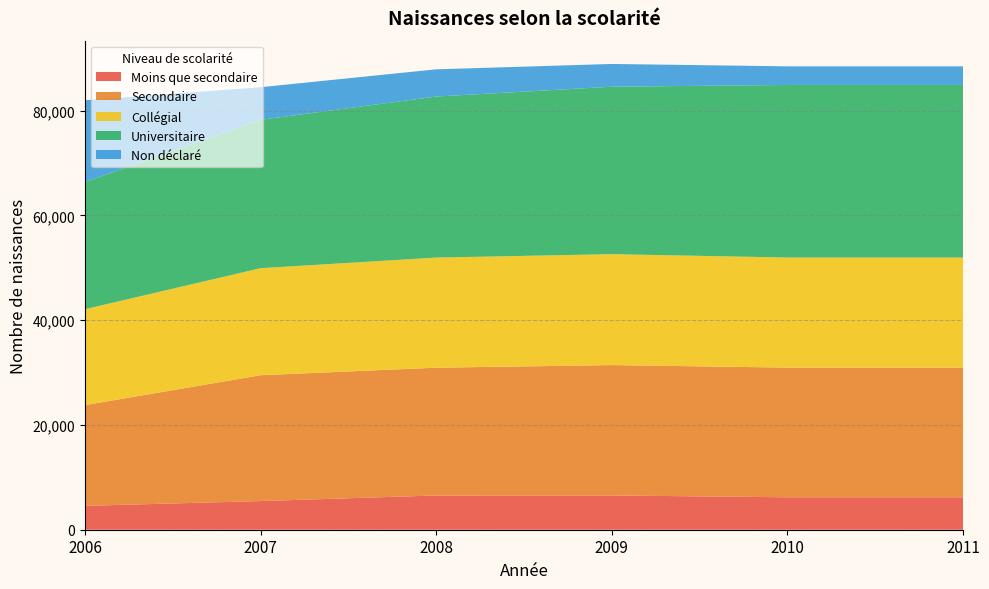

Reading left to right, transcribe all the data shown in this chart.

Moins que secondaire: 2006=4554	2007=5468	2008=6538	2009=6541	2010=6190	2011=6190
Secondaire: 2006=19220	2007=24018	2008=24384	2009=24875	2010=24750	2011=24750
Collégial: 2006=18312	2007=20426	2008=21014	2009=21174	2010=21006	2011=21006
Universitaire: 2006=24264	2007=28318	2008=30738	2009=31956	2010=32937	2011=32937
Non déclaré: 2006=15612	2007=6223	2008=5191	2009=4345	2010=3553	2011=3553